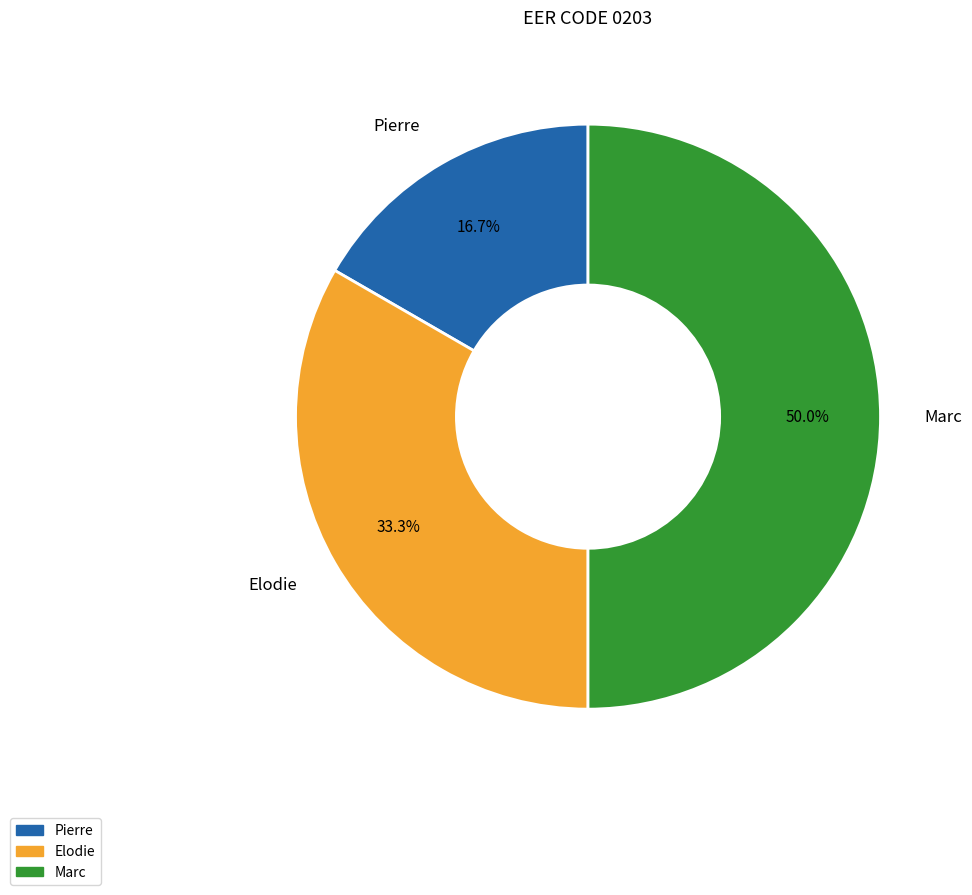

The Pierre slice represents 23% of the pie. True or false?

False